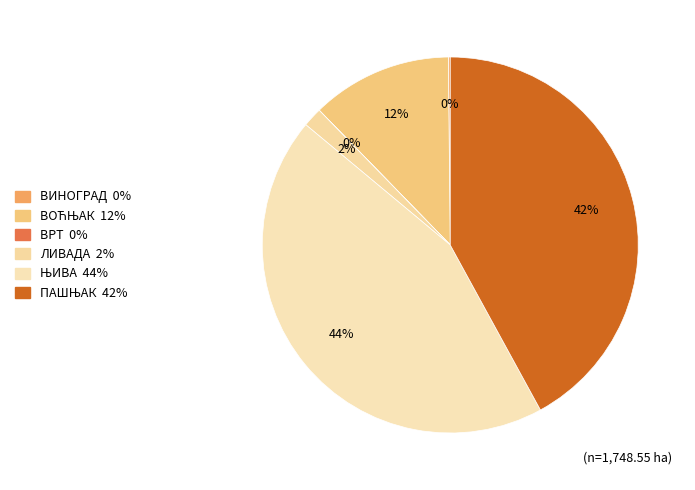

What is the largest slice in the pie chart?

ЊИВА